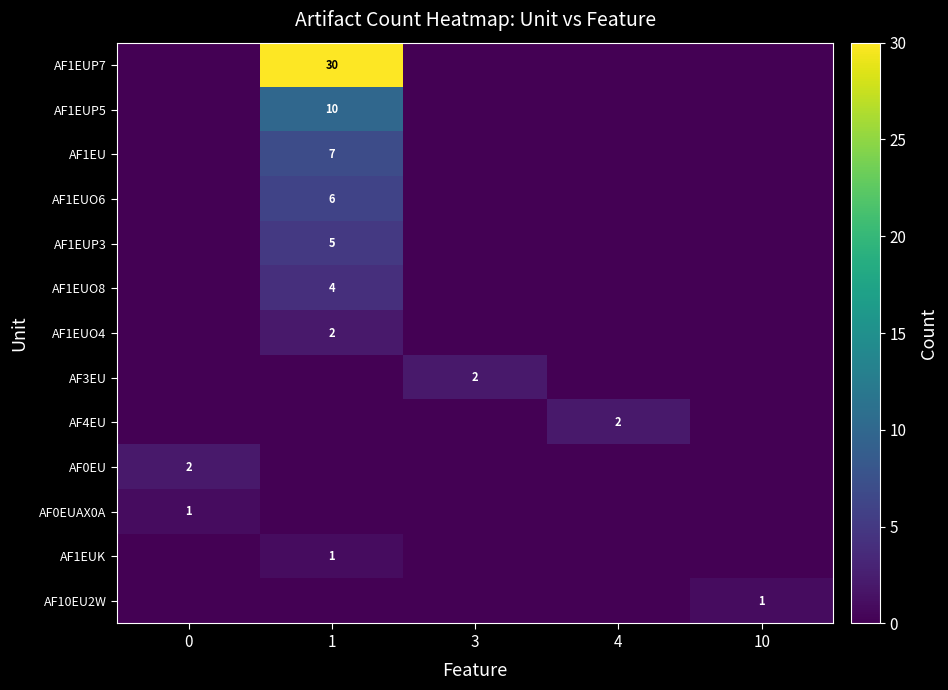

The AF1EU series shows 7 at 1. True or false?

True